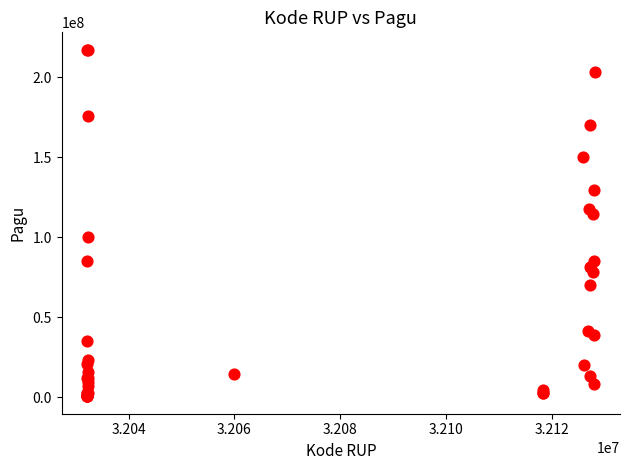

What Y value in the scatter plot is closest to 108830000?

114296000